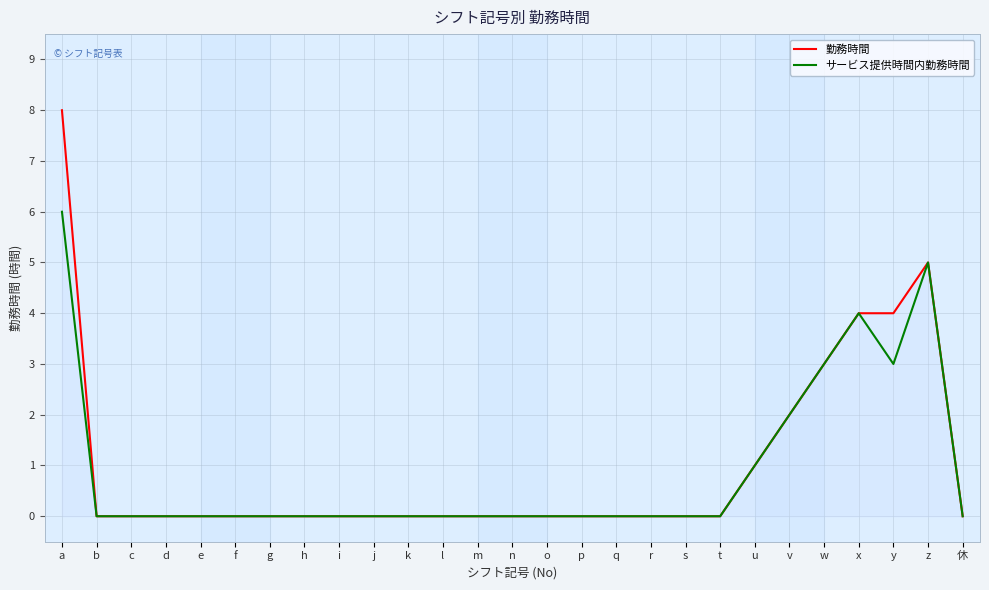

List the series in order of their overall mean, lowest first.

サービス提供時間内勤務時間, 勤務時間